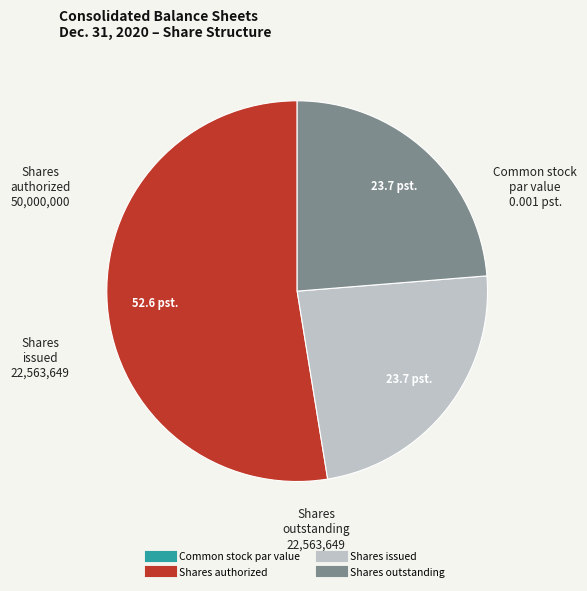

Is there a majority slice in this chart?

Yes